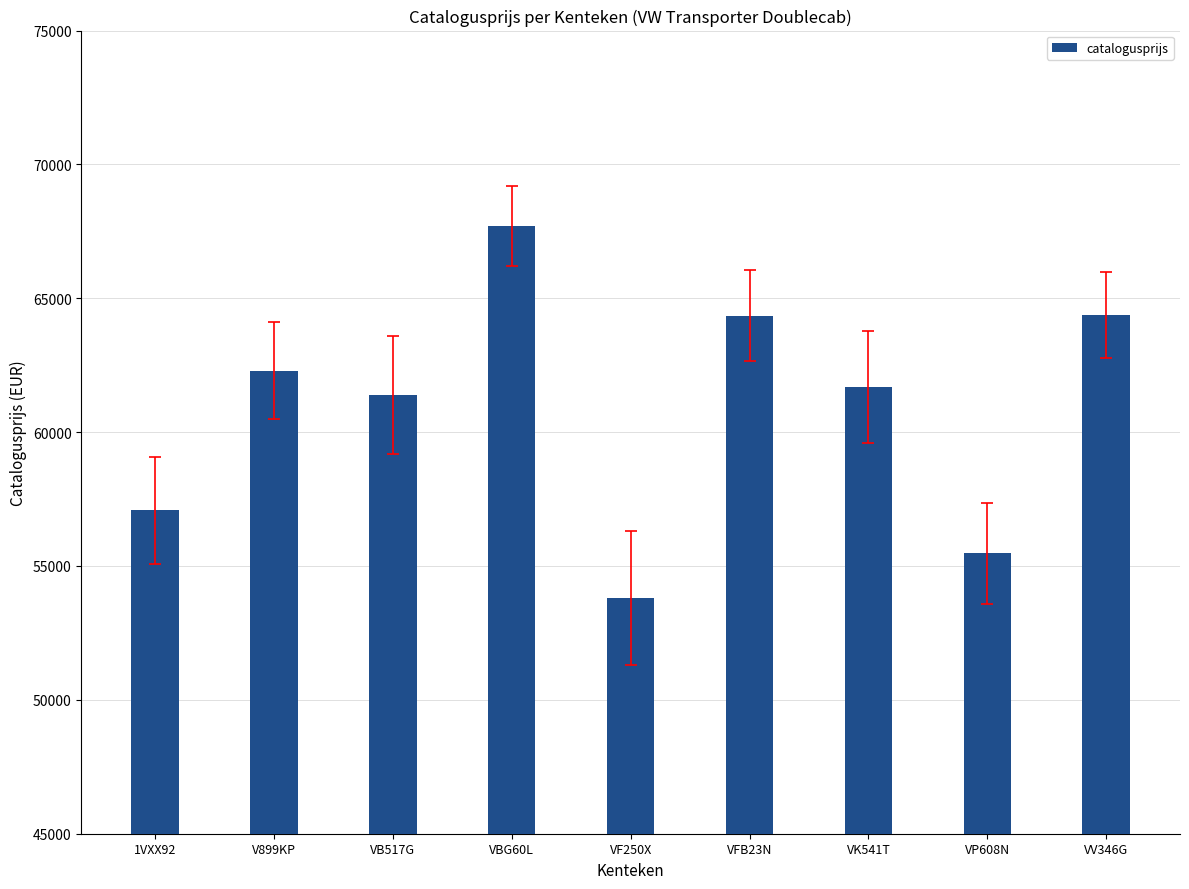

What is the average value?

60907